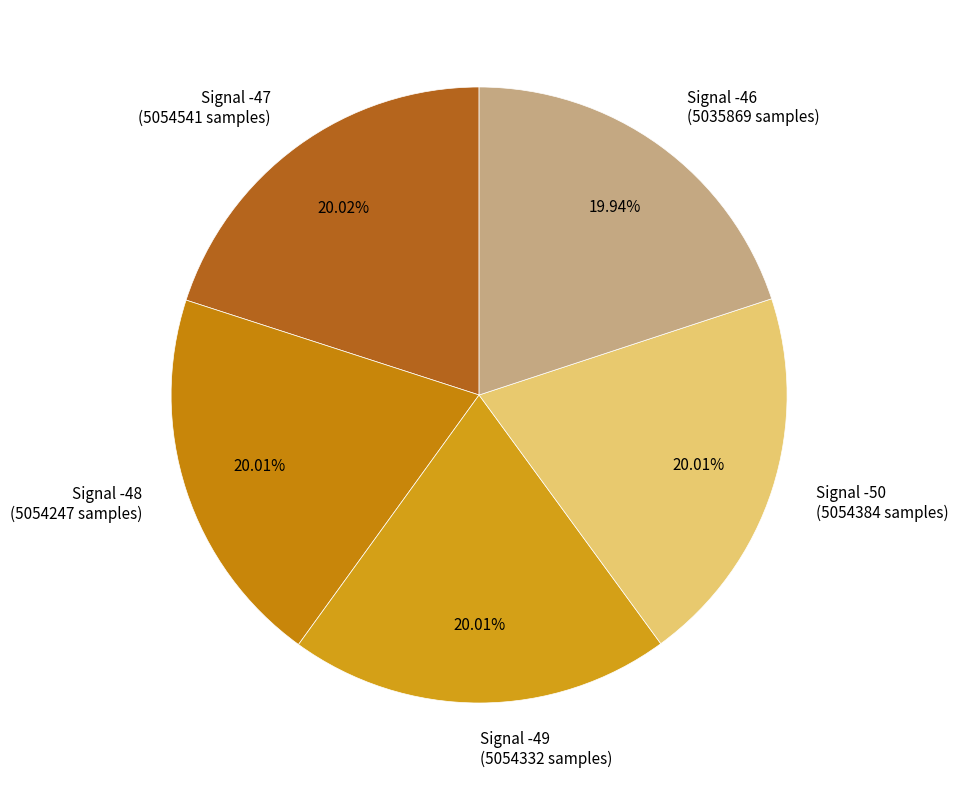

Is there any slice that represents more than half of the pie?

No